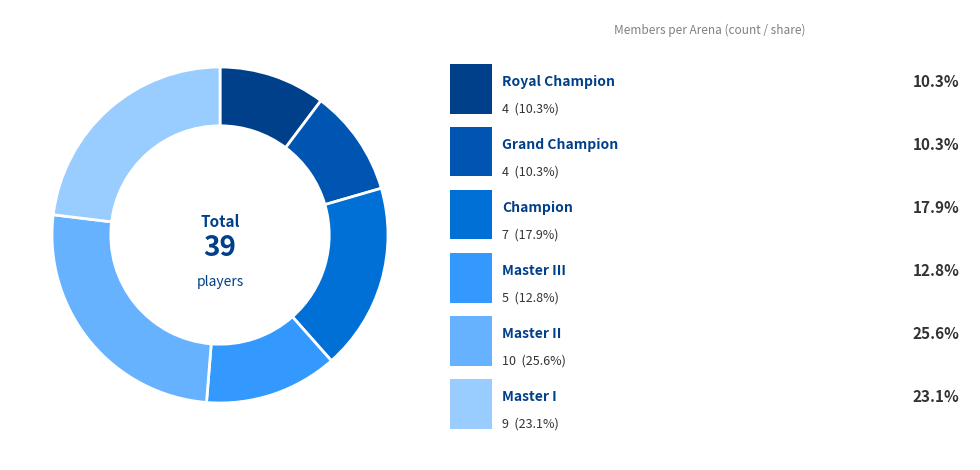

Does any single category account for the majority?

No